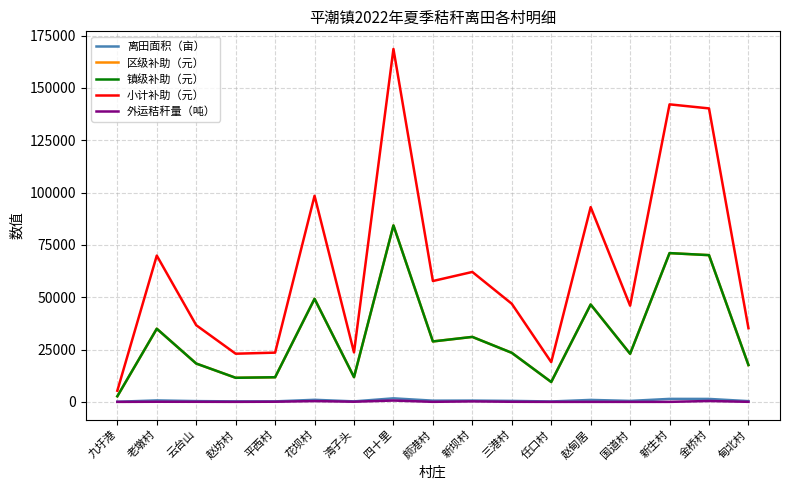

At which label does 小计补助（元） reach its peak?

四十里